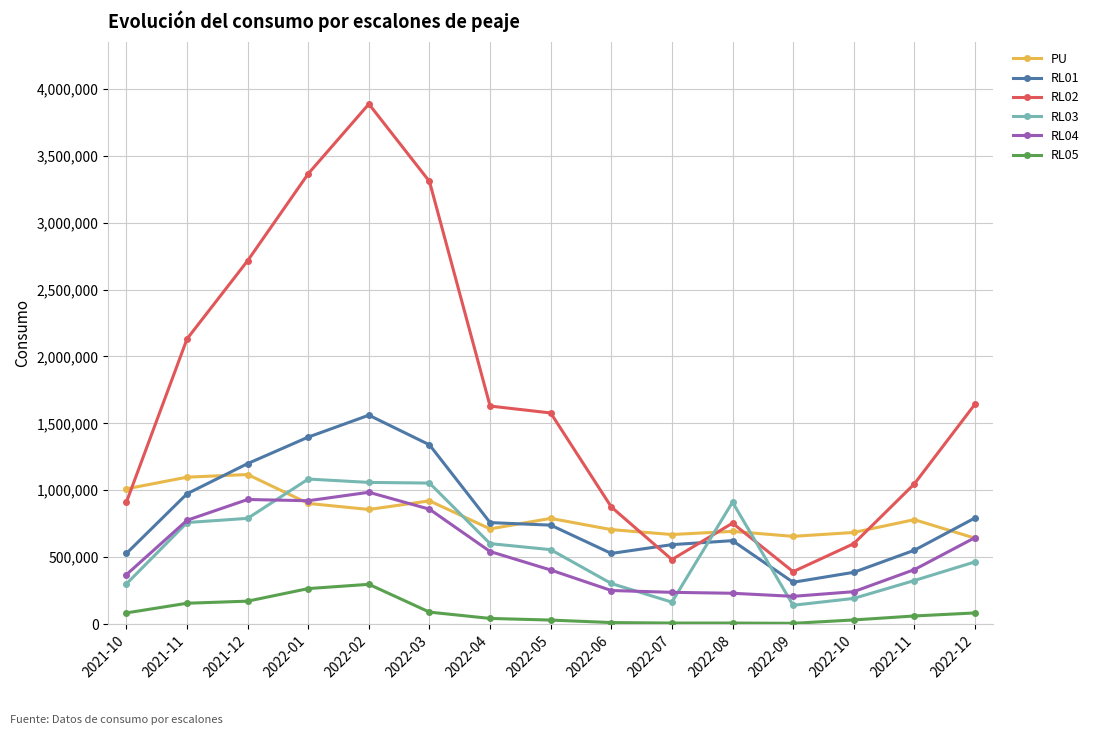

Between 2022-01 and 2022-12, which series saw the biggest shift?

RL02